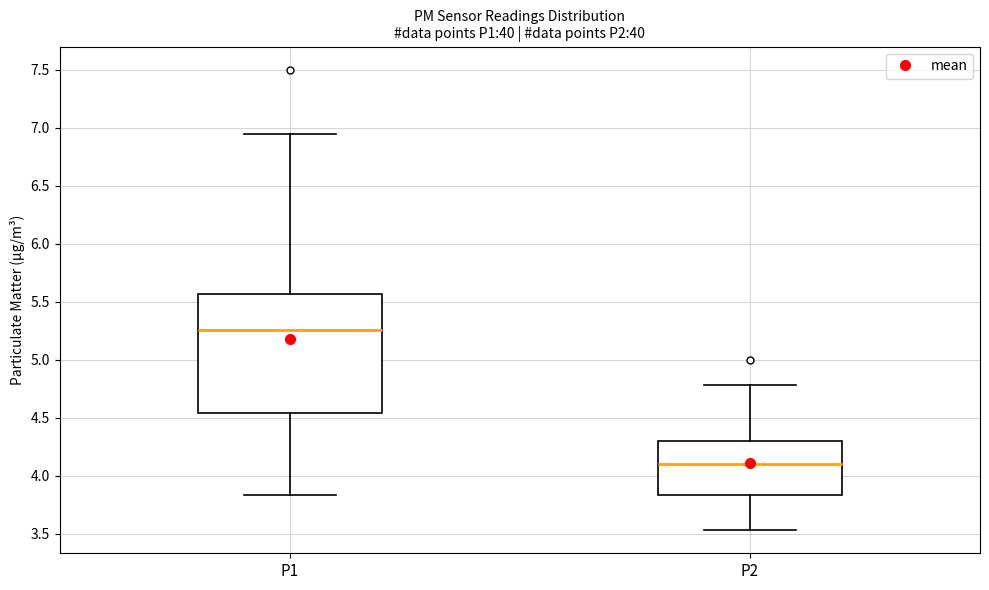

Which box is the tallest, from its lower edge to its upper edge?

P1